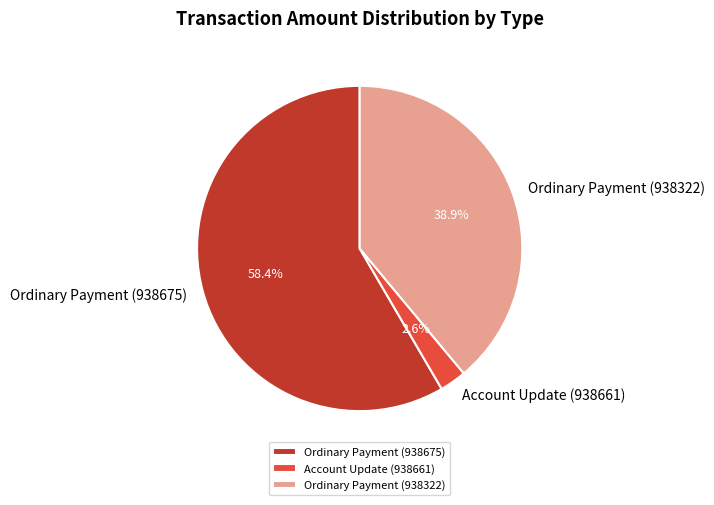

To the nearest percent, what is the combined percentage of Ordinary Payment (938322) and Ordinary Payment (938675)?

97%